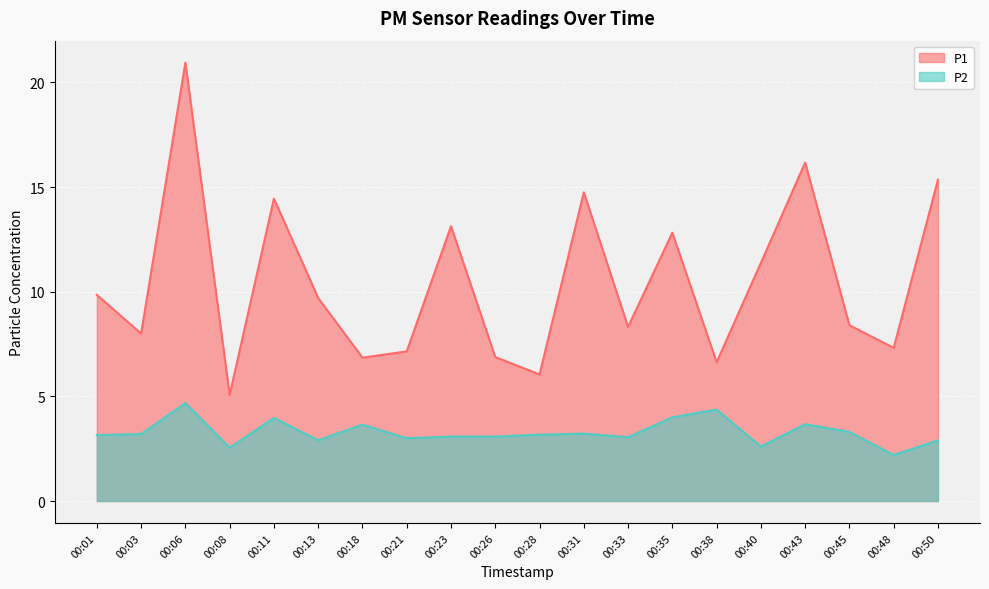

At which category does P2 reach its first local peak?

00:06